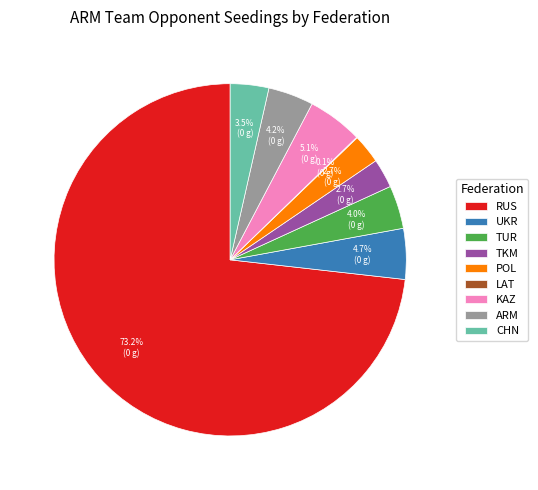

Which slice is the largest?

RUS